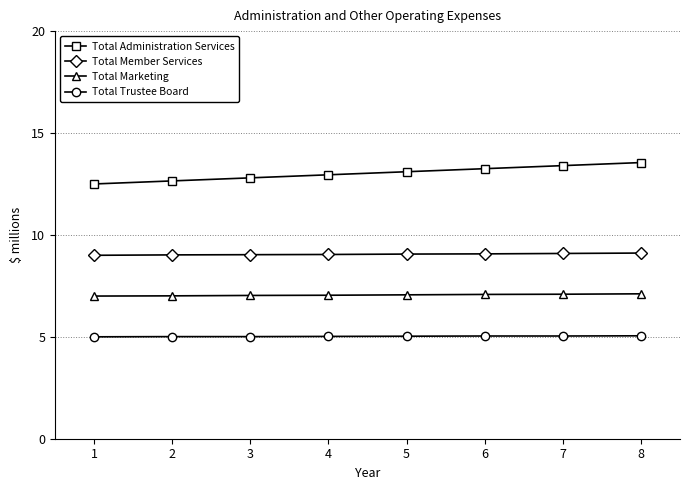

What is the lowest value of the Total Marketing series?

7.0